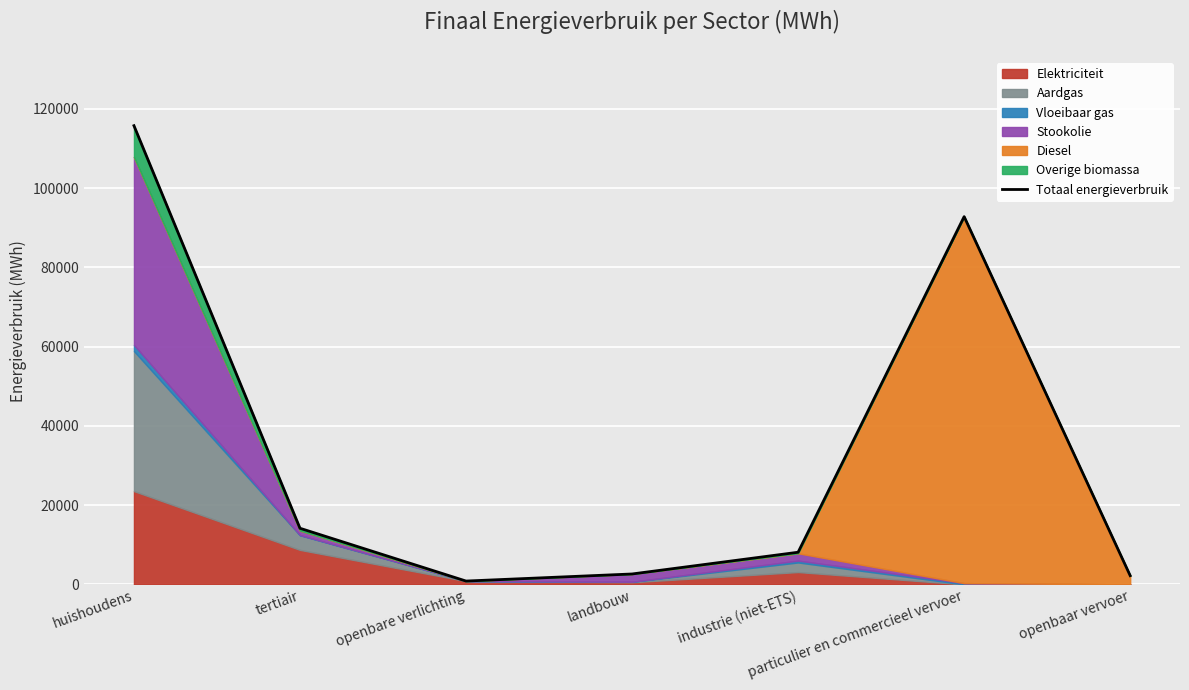

How many lines are shown in the chart?

1